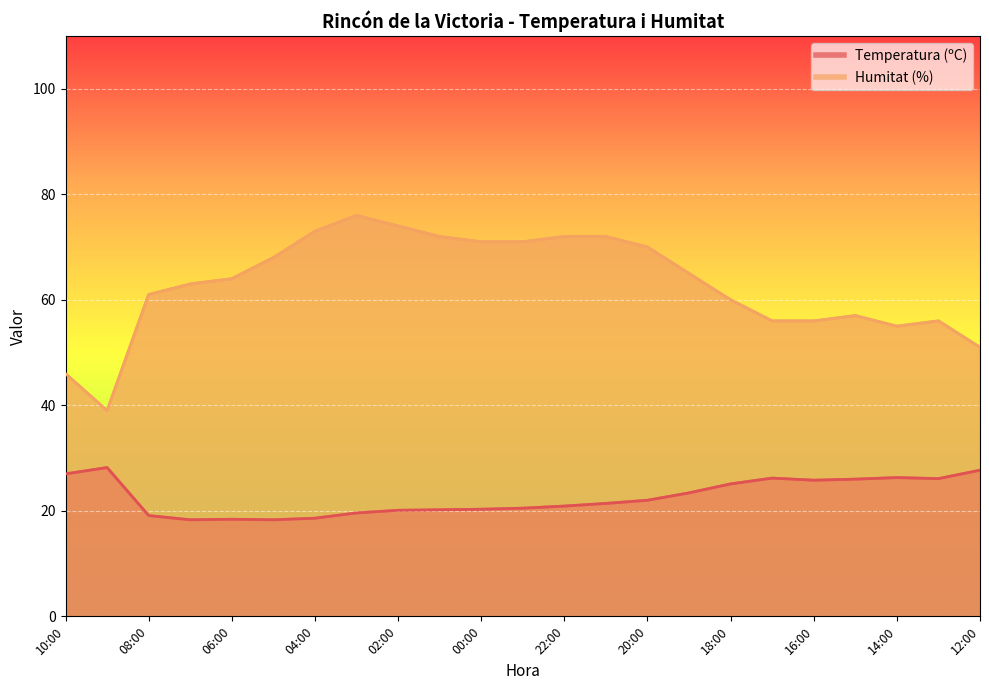

Is the value of Temperatura (ºC) at 15:00 greater than the value of Humitat (%) at 13:00?

No